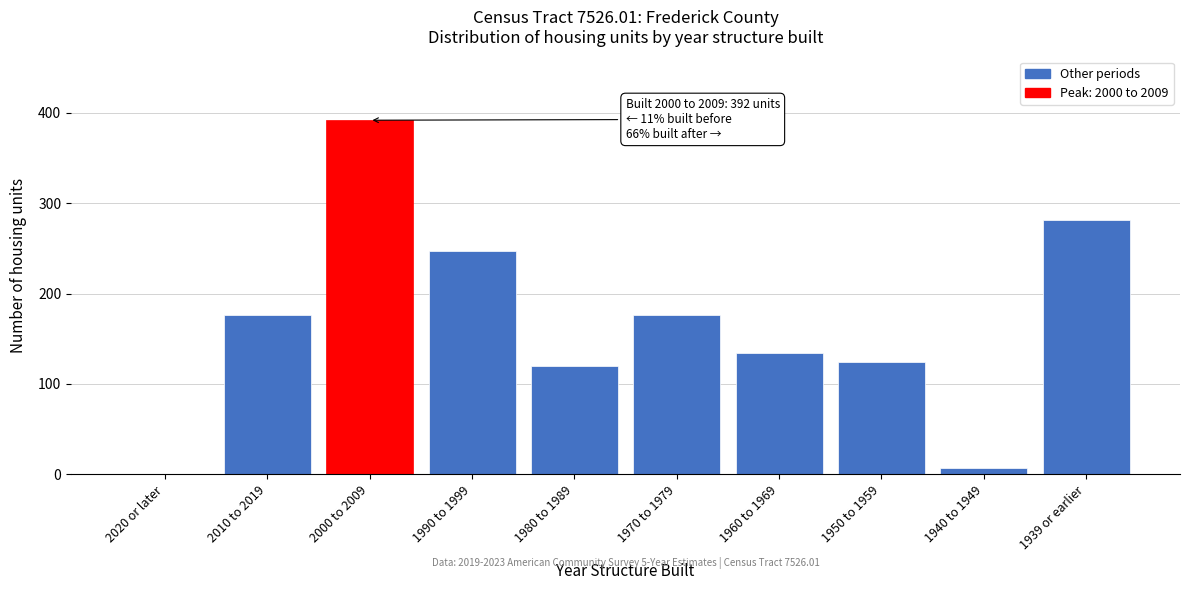

Reading left to right, what are all the values shown in this chart?

2020 or later=0	2010 to 2019=176	2000 to 2009=392	1990 to 1999=247	1980 to 1989=120	1970 to 1979=176	1960 to 1969=134	1950 to 1959=124	1940 to 1949=7	1939 or earlier=282